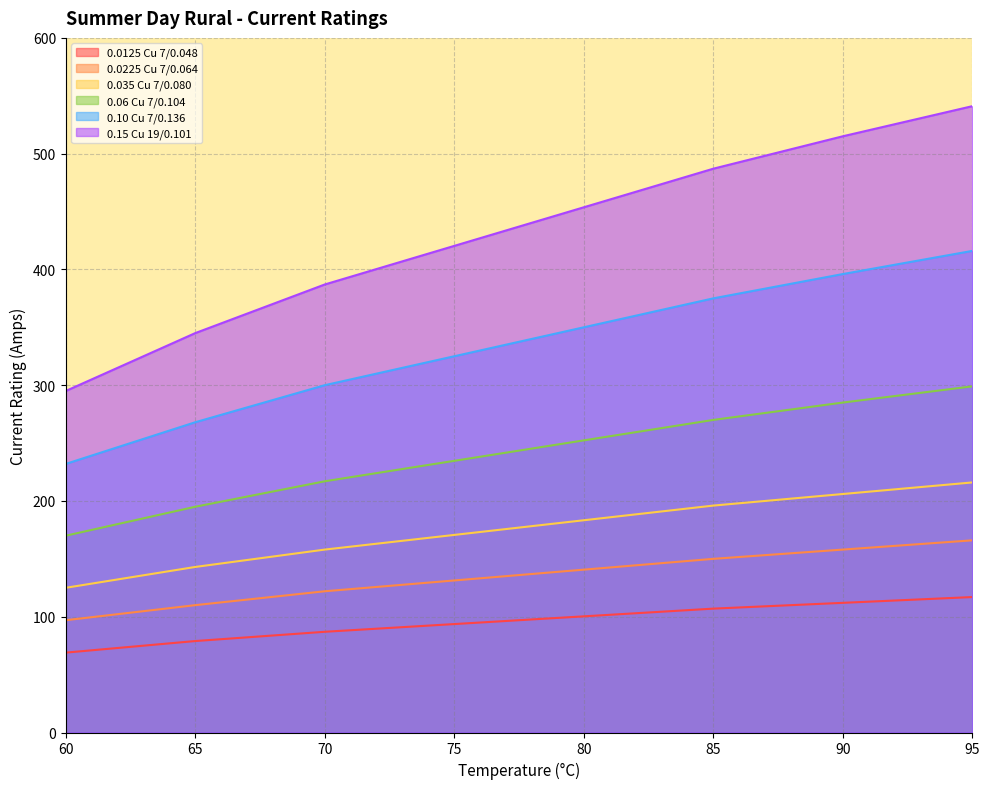

At how many categories does at least one series exceed 148?

6